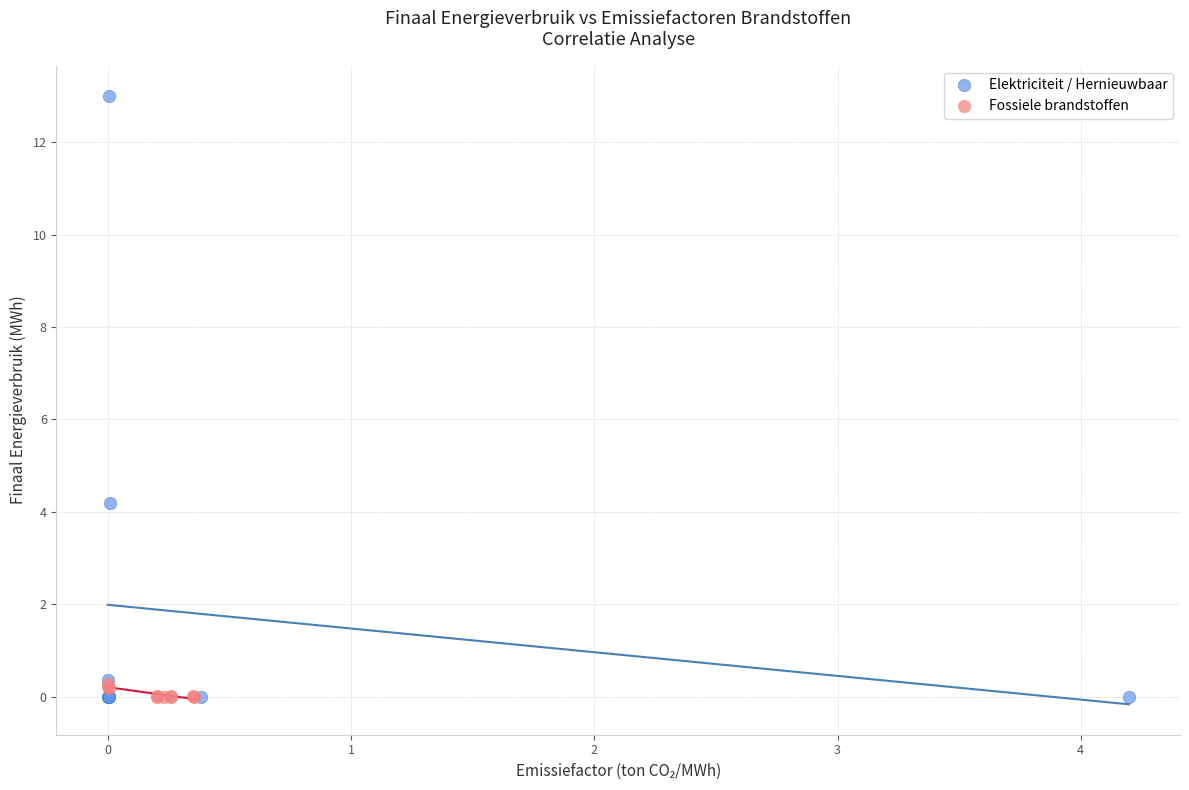

Which series contains the highest Y value?

Elektriciteit / Hernieuwbaar